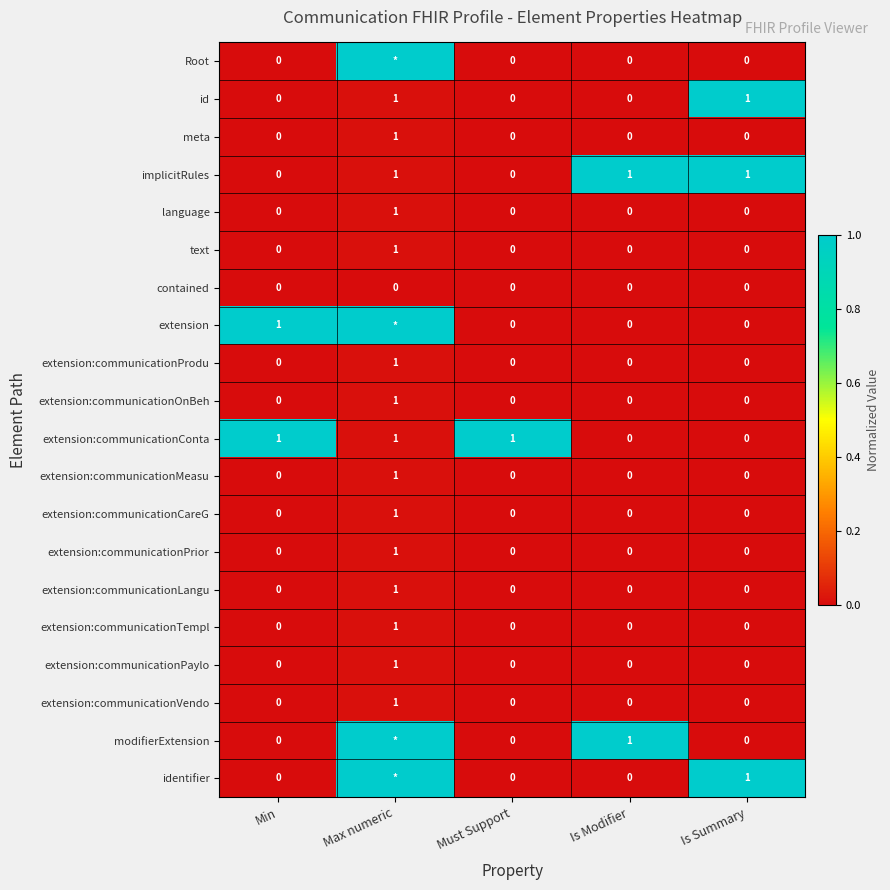

Is it true that implicitRules equals 1 at Max numeric?

True